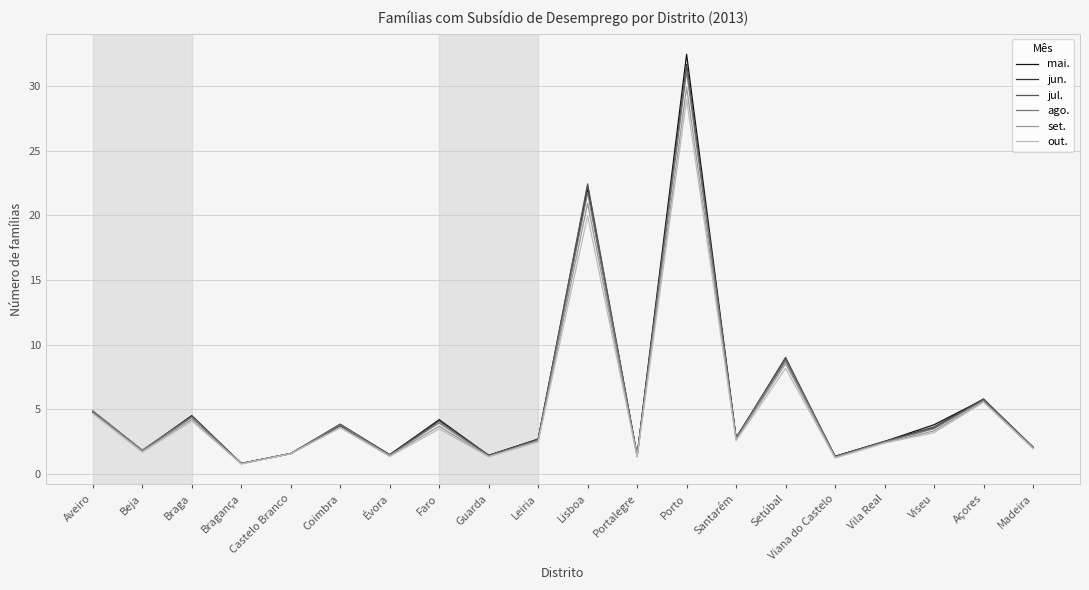

True or false: out. has more than 2 points higher than both neighbors.

True